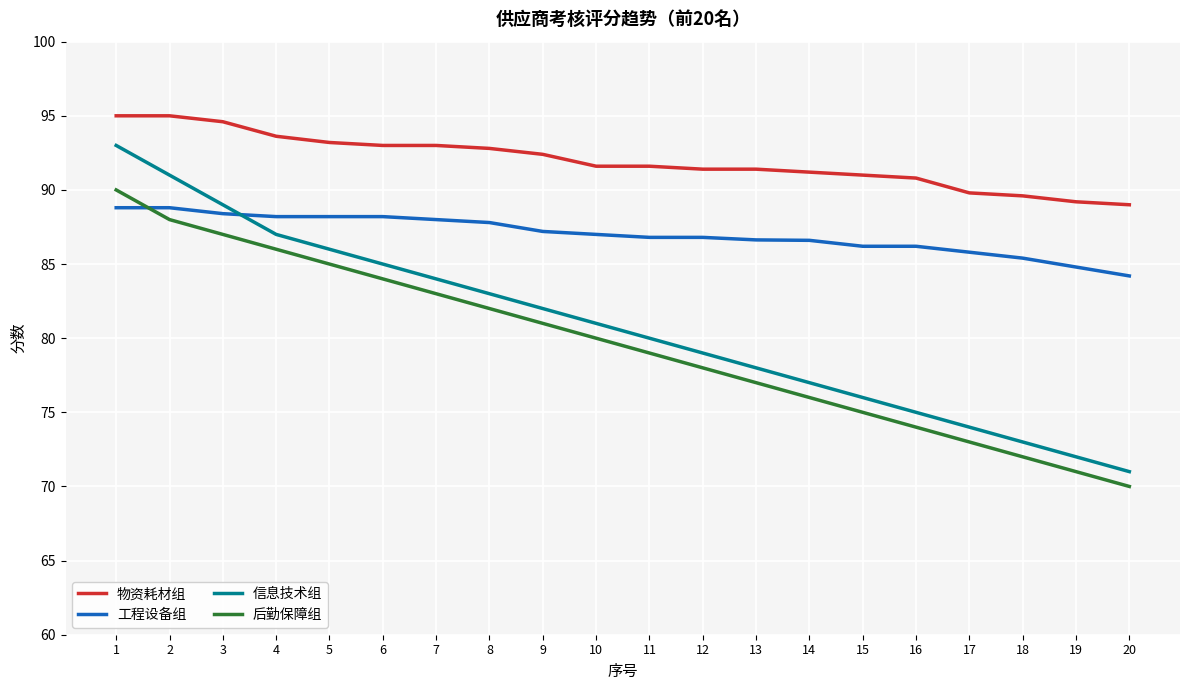

True or false: 信息技术组 has more than 2 points higher than both neighbors.

False